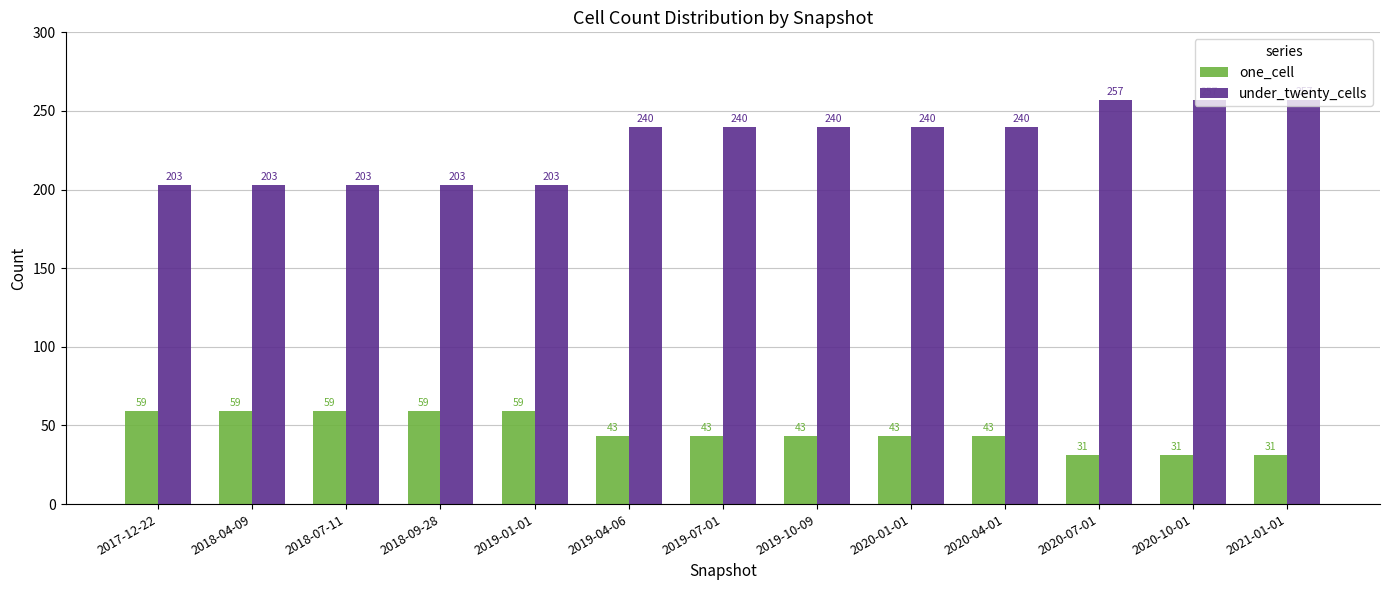

What is the greatest value displayed?

257